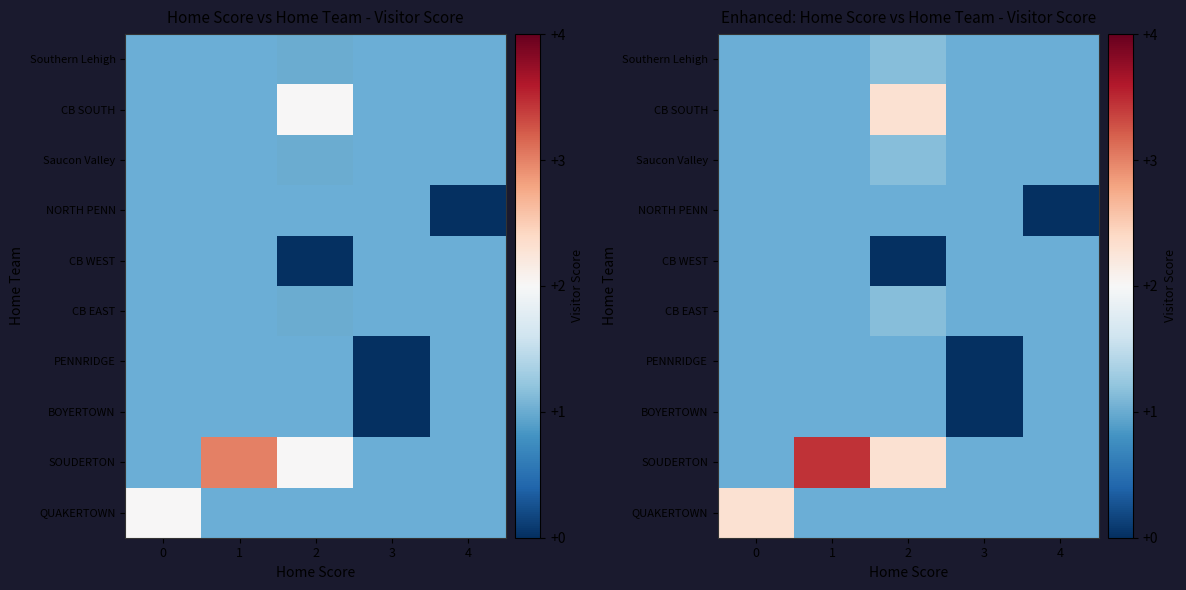

Count the number of categories in the chart.

5